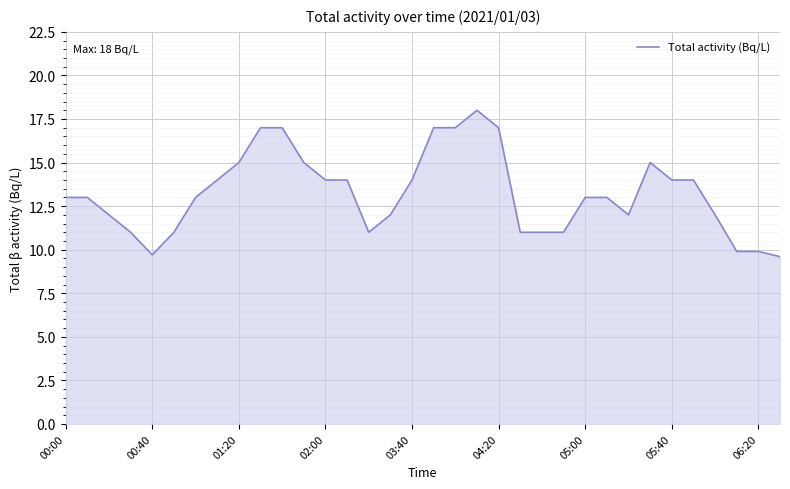

Count the values in the range 11 to 15.

24